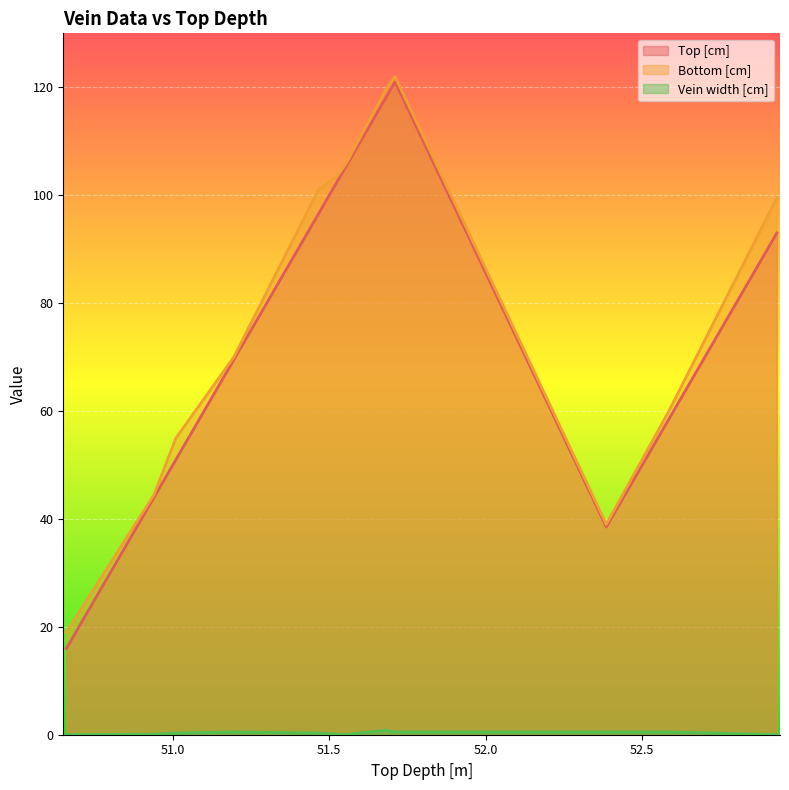

How many values in the Top [cm] series exceed 93?

5